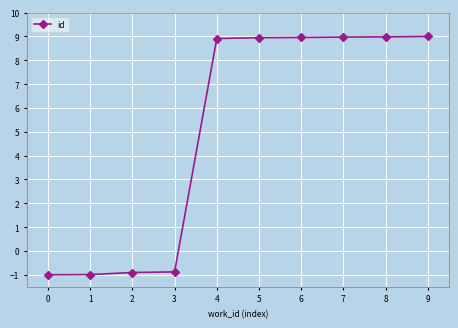

The chart shows a value of -0.9 at 3. True or false?

True